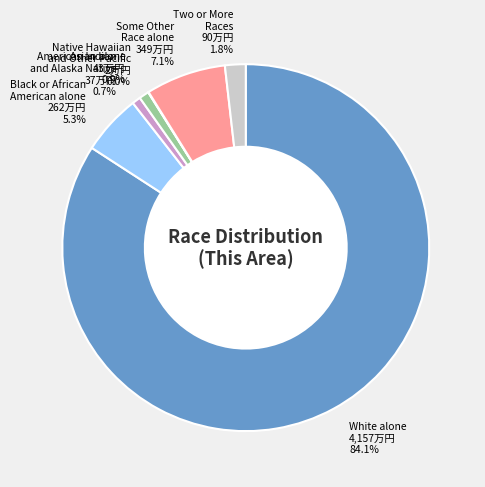

Is the sum of Black or African American alone and Two or More Races greater than half?

No